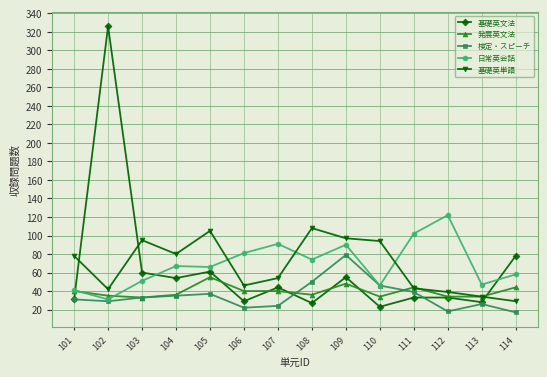

True or false: 基礎英文法 and 基礎英単語 intersect in this chart.

True